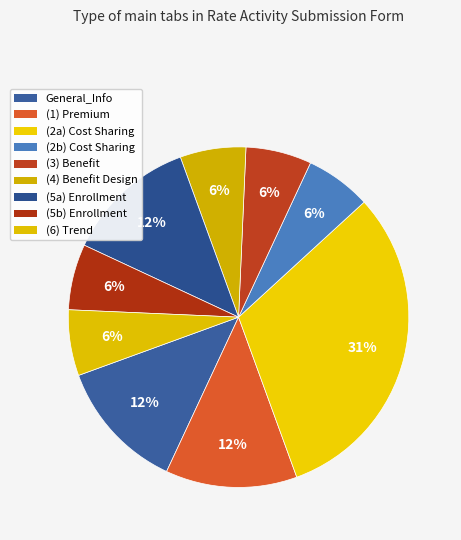

To the nearest percent, what portion does (6) Trend represent?

6%